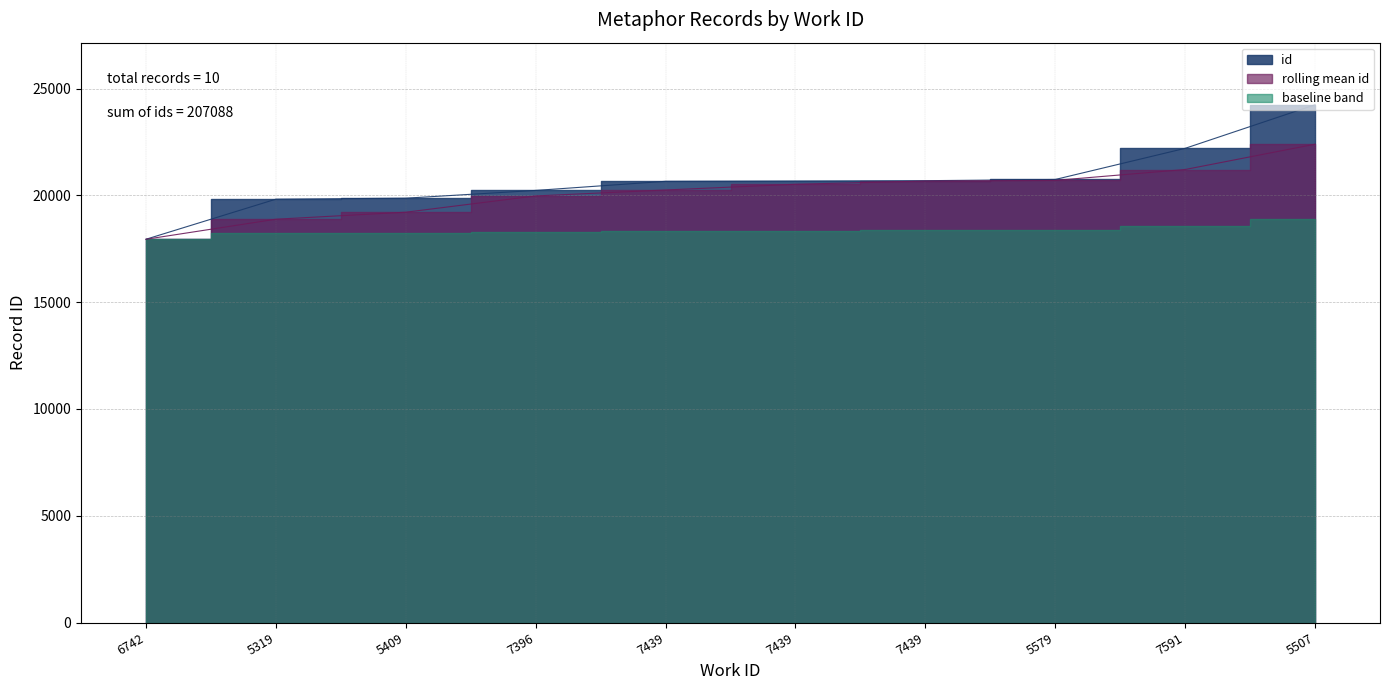

At which label is the value closest to 21095?

5579